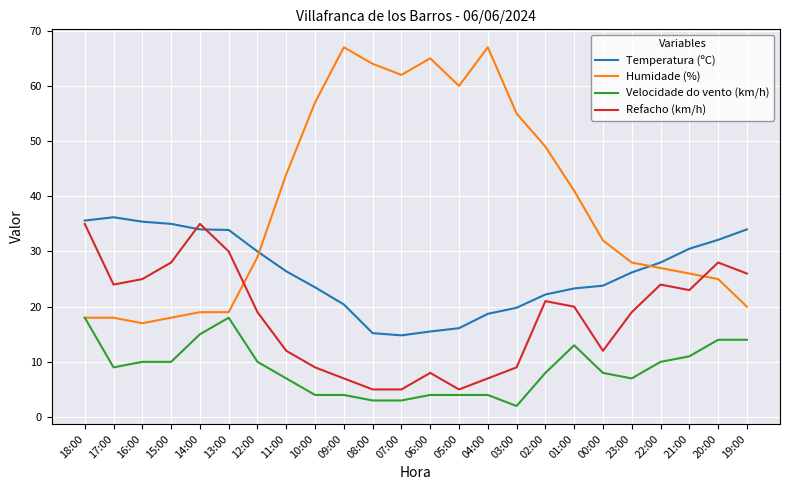

True or false: Temperatura (ºC) and Velocidade do vento (km/h) intersect in this chart.

False